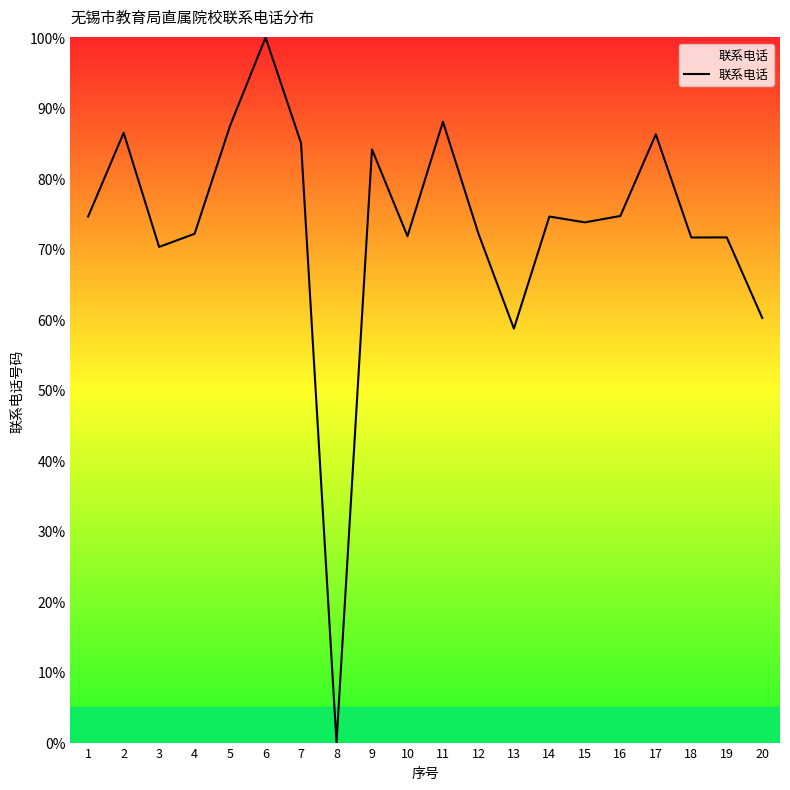

Where is the data nearest to the value 50?

13